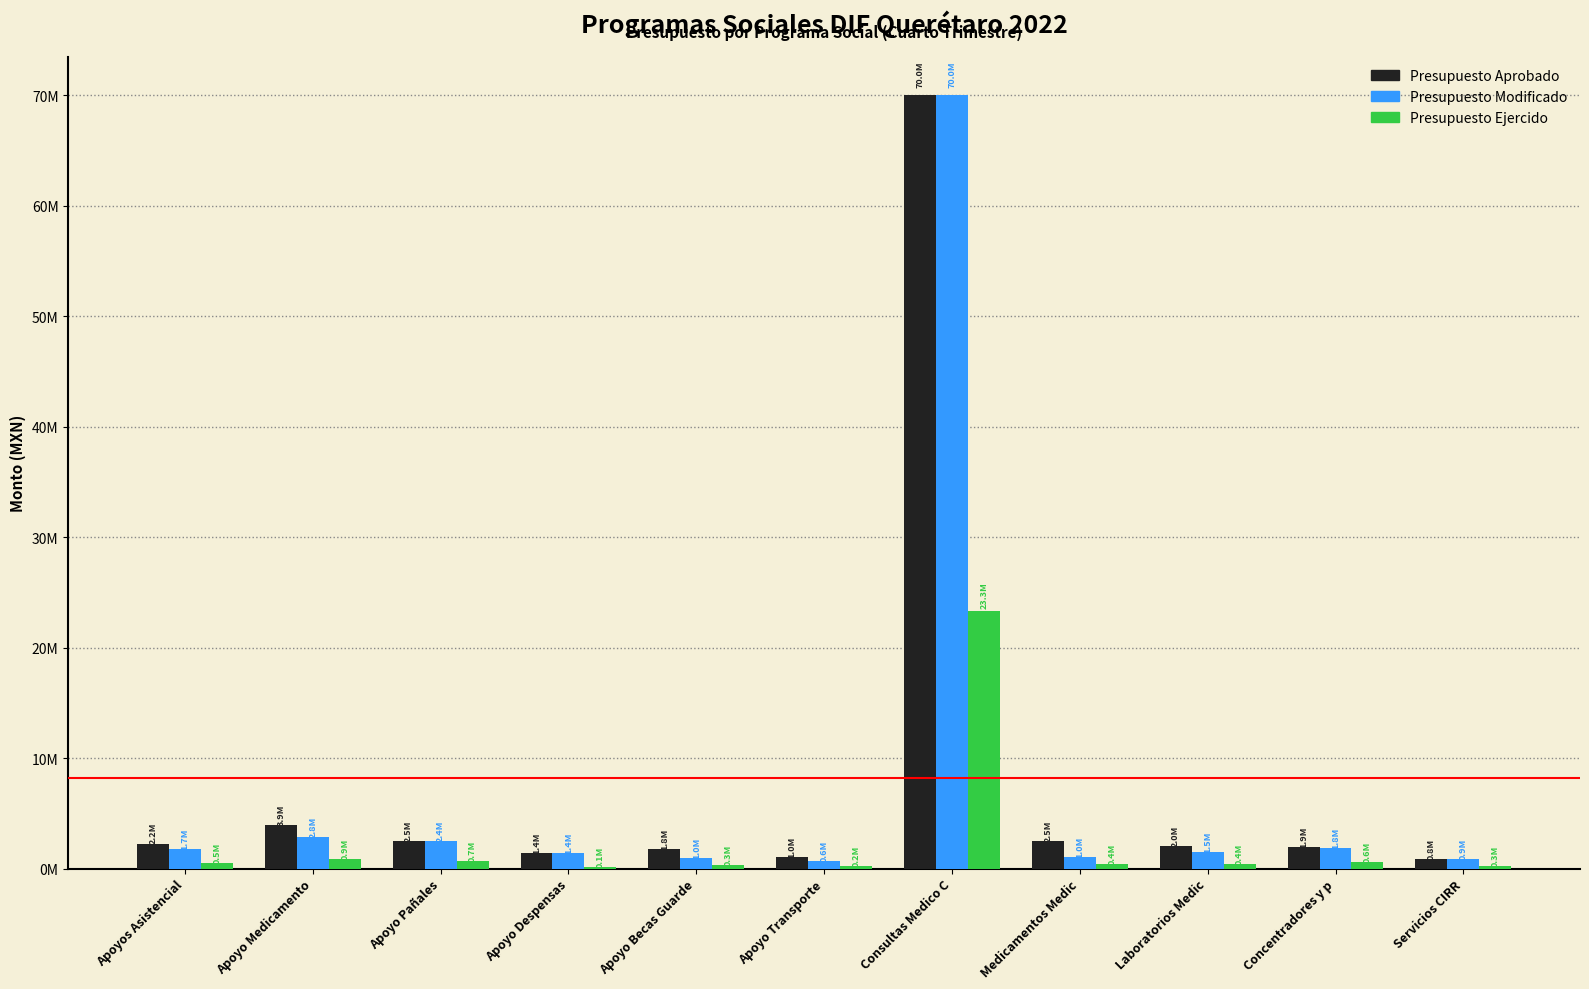

What are all the series names shown in the legend?

Presupuesto Aprobado, Presupuesto Modificado, Presupuesto Ejercido